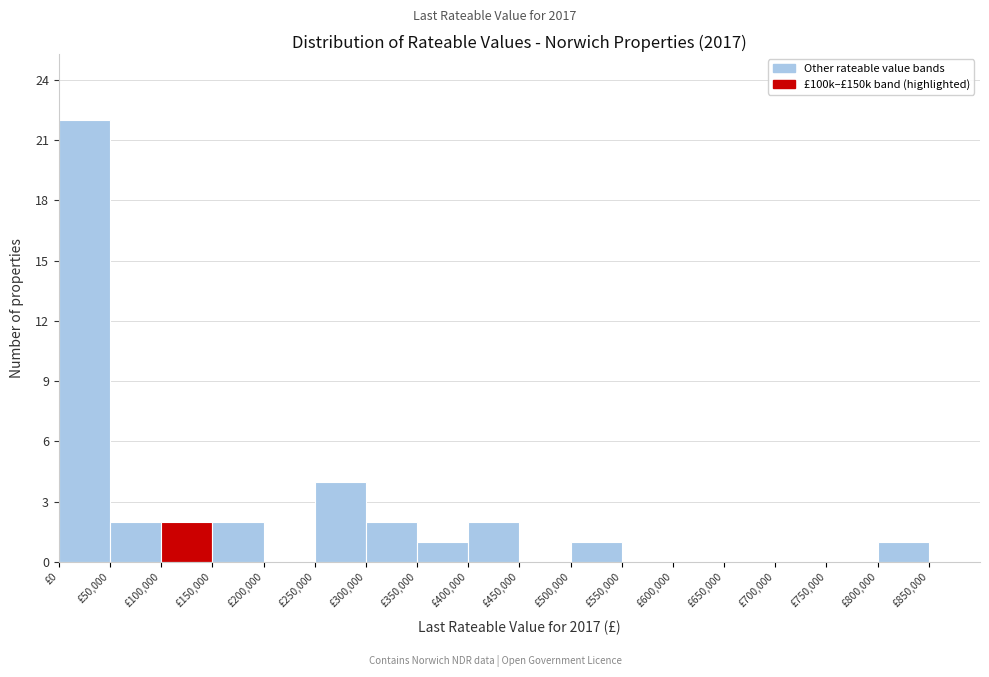

Over which range of the x-axis is the bar tallest?

0 to 50000